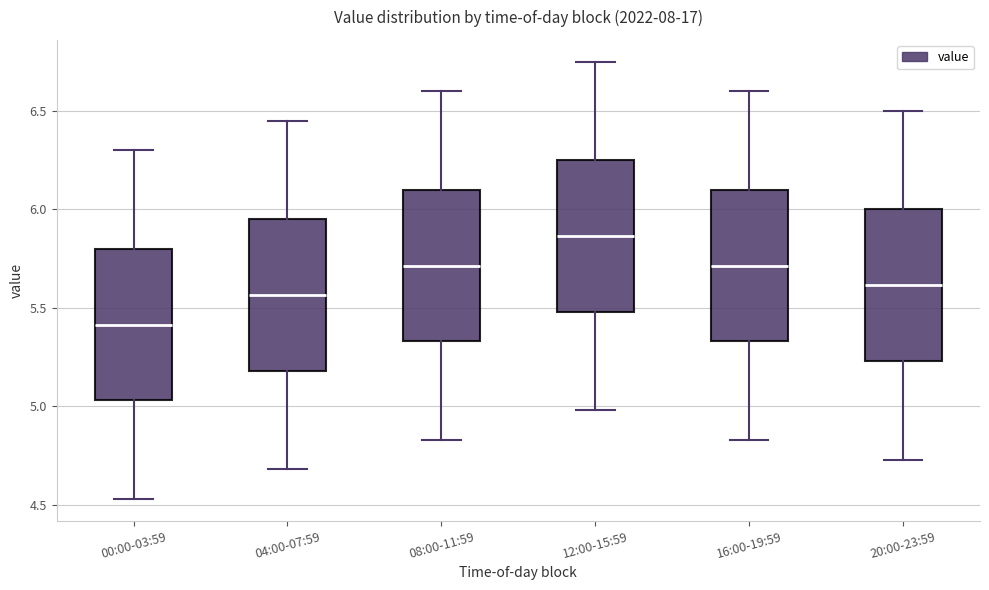

Reading left to right, transcribe this box plot: for each box, give where its median line is, the range the box spans, and where its two whiskers end, as read against the y-axis. The values are not printed on the chart, so give them approximately, as read against the axis.

00:00-03:59: median 5.40, box 5.05 to 5.80, whiskers 4.55 to 6.30
04:00-07:59: median 5.55, box 5.20 to 5.95, whiskers 4.70 to 6.45
08:00-11:59: median 5.70, box 5.35 to 6.10, whiskers 4.85 to 6.60
12:00-15:59: median 5.85, box 5.50 to 6.25, whiskers 5.00 to 6.75
16:00-19:59: median 5.70, box 5.35 to 6.10, whiskers 4.85 to 6.60
20:00-23:59: median 5.60, box 5.25 to 6.00, whiskers 4.75 to 6.50